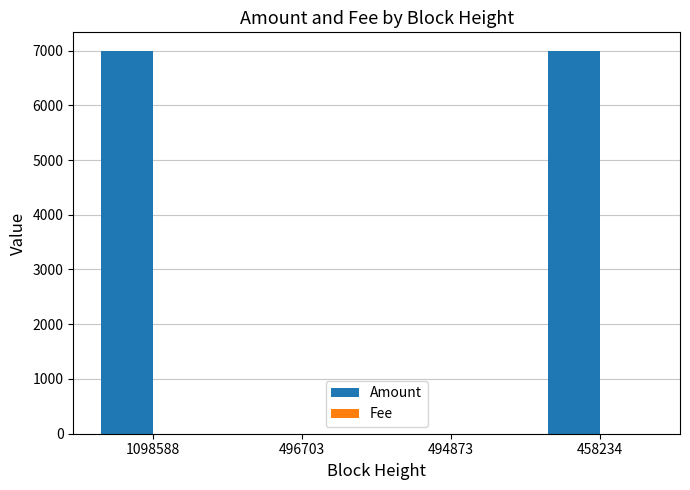

Which series has the largest range (max minus min)?

Amount